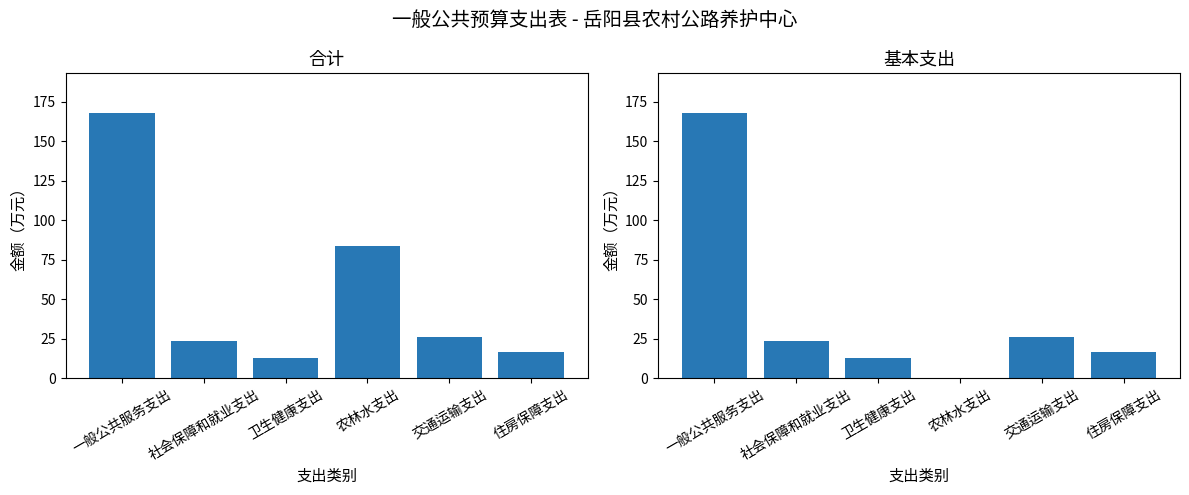

Which series has the widest spread of values?

基本支出